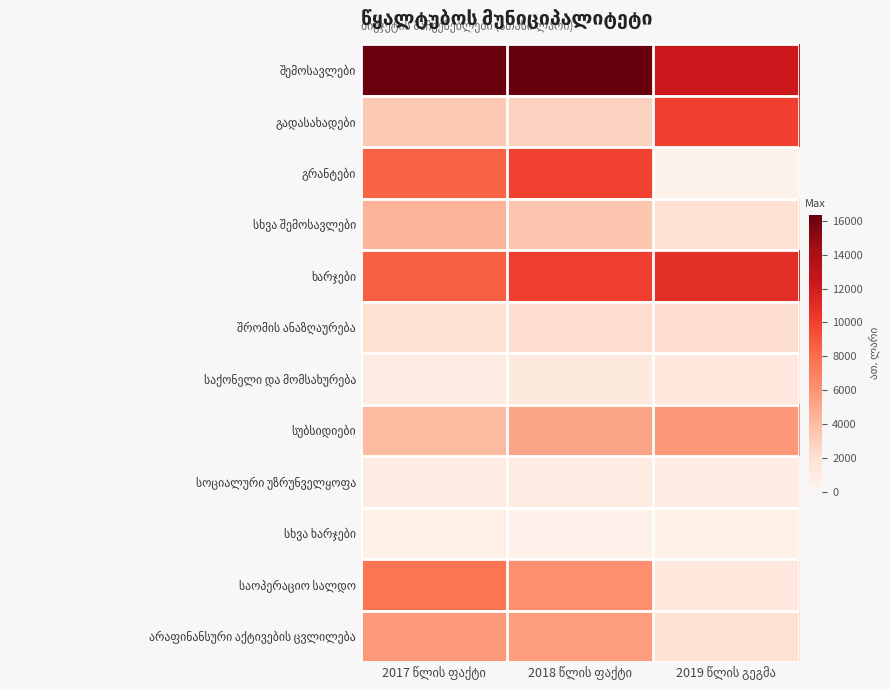

List the labels in order of სოციალური უზრუნველყოფა value, smallest first.

2017 წლის ფაქტი, 2019 წლის გეგმა, 2018 წლის ფაქტი